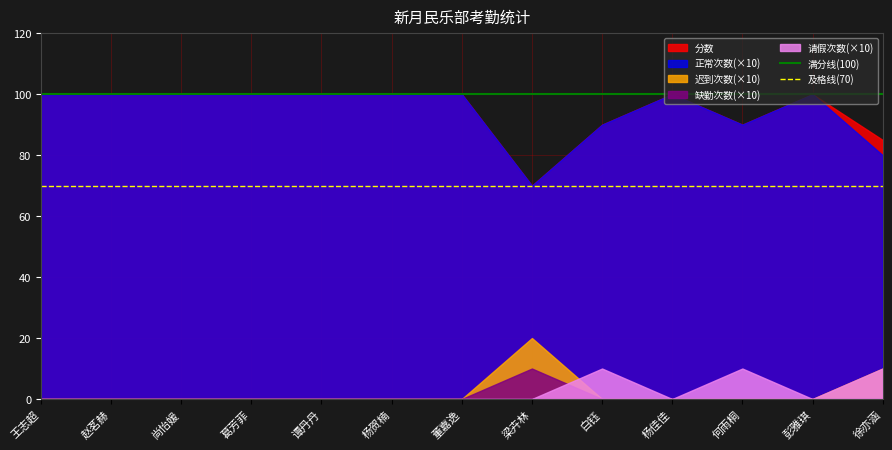

What is the difference between the highest and lowest values at 彭雅琪?

100